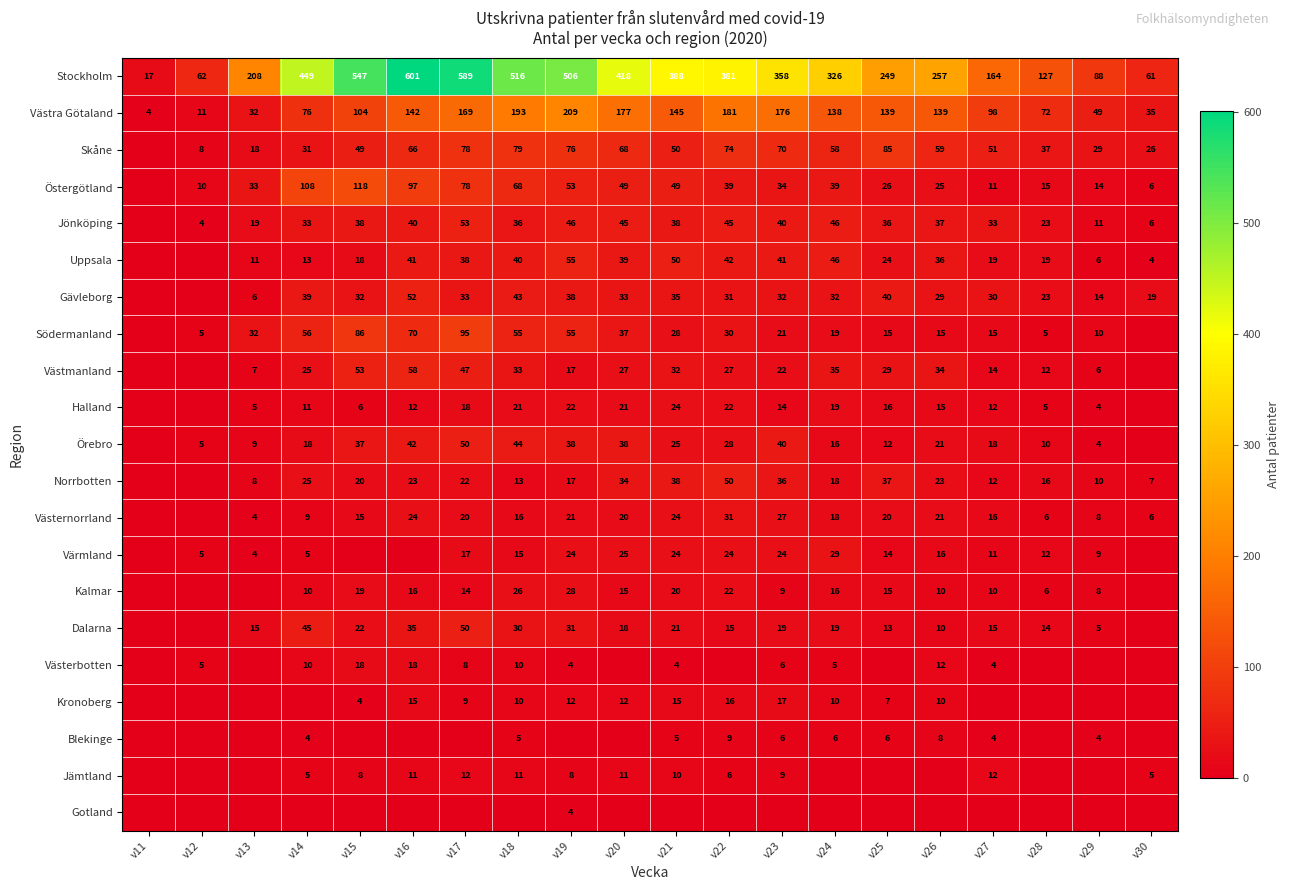

True or false: Kalmar has a value of 20 at v21.

True